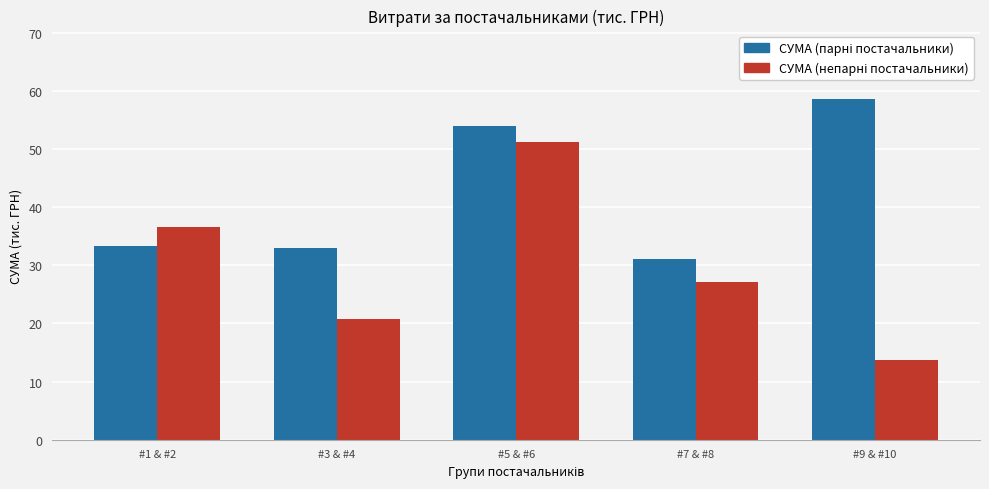

What is the difference between the highest and lowest values at #7 & #8?

3.9